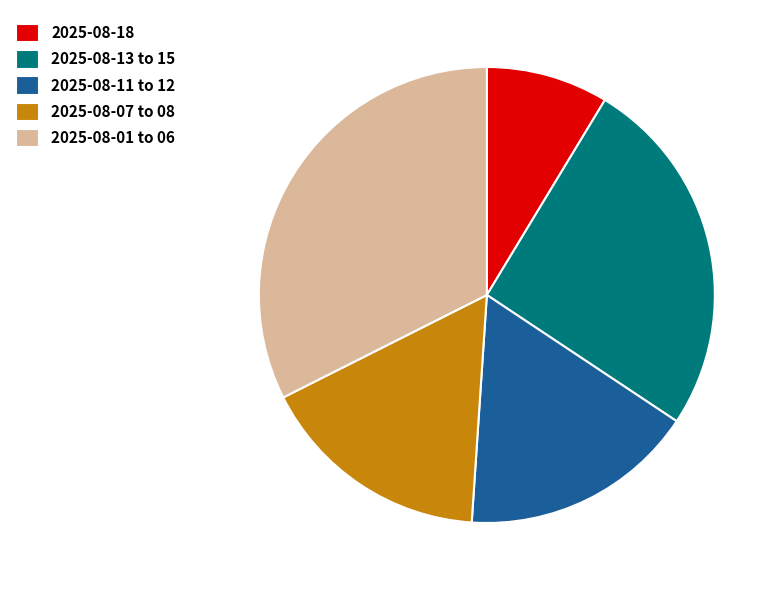

The 2025-08-01 to 06 slice represents 32% of the pie. True or false?

True